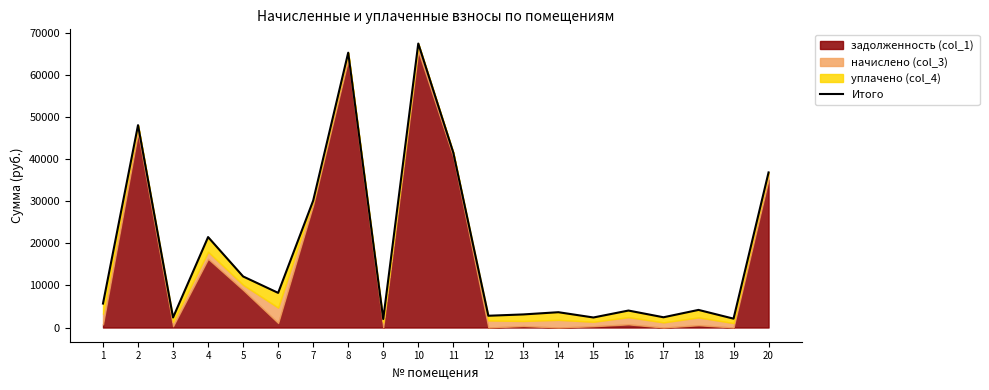

At which label is the value closest to 34779?

20